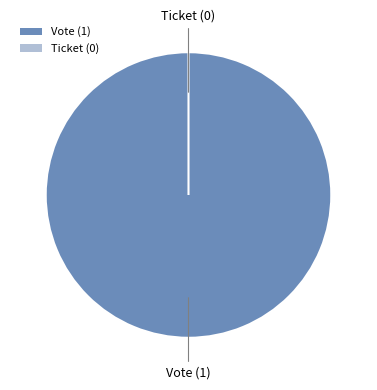

What is the smallest slice in the pie chart?

Ticket